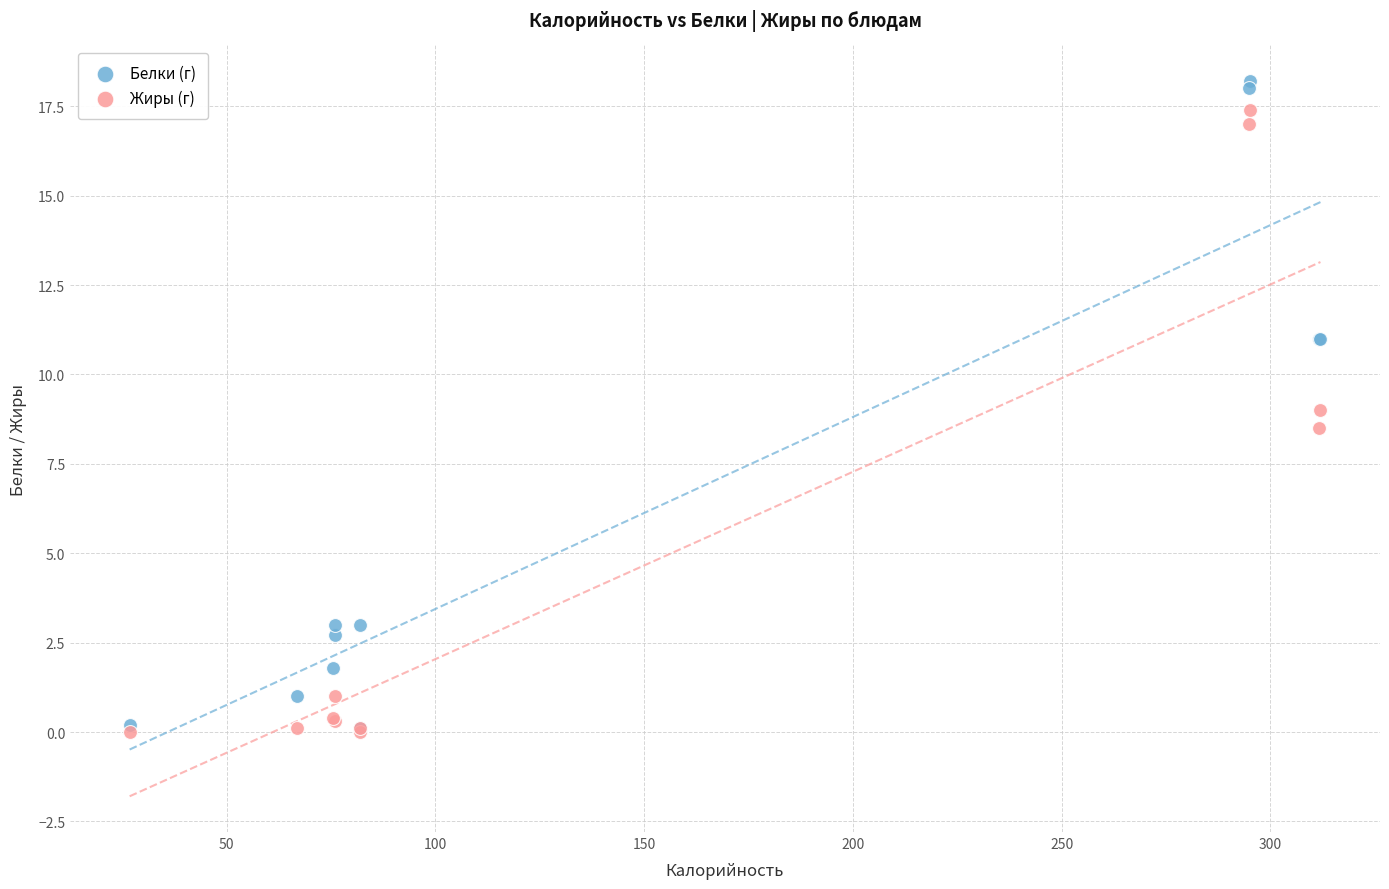

Which series has the widest spread of Y values?

Белки (г)